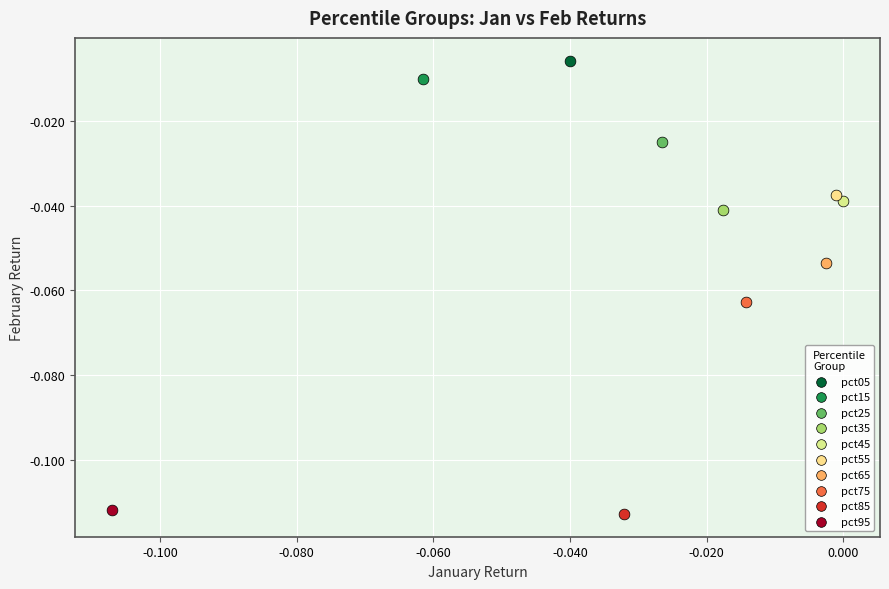

What are all the series names shown in the legend?

pct05, pct15, pct25, pct35, pct45, pct55, pct65, pct75, pct85, pct95